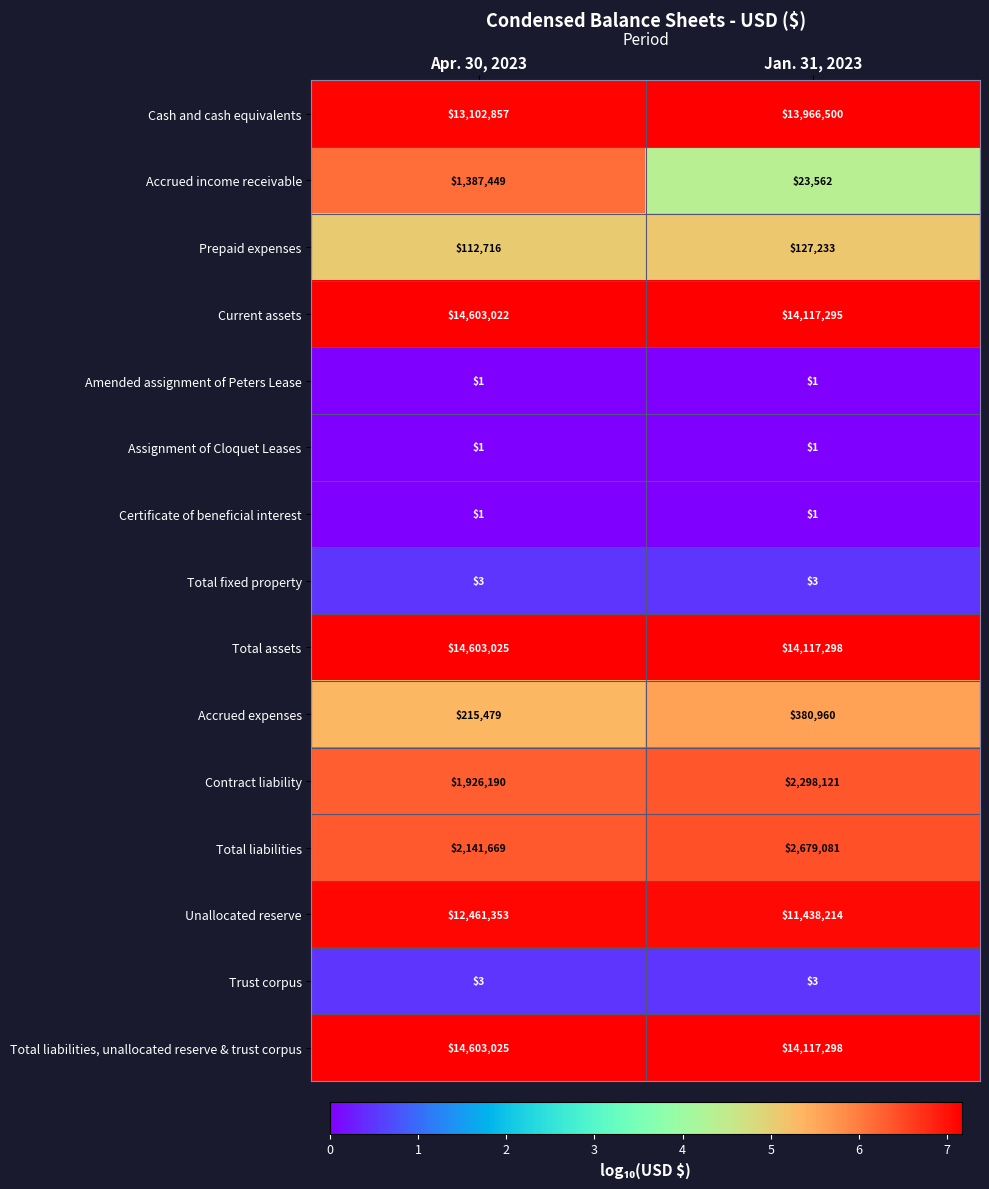

What is the average value of the Unallocated reserve series?

11949784